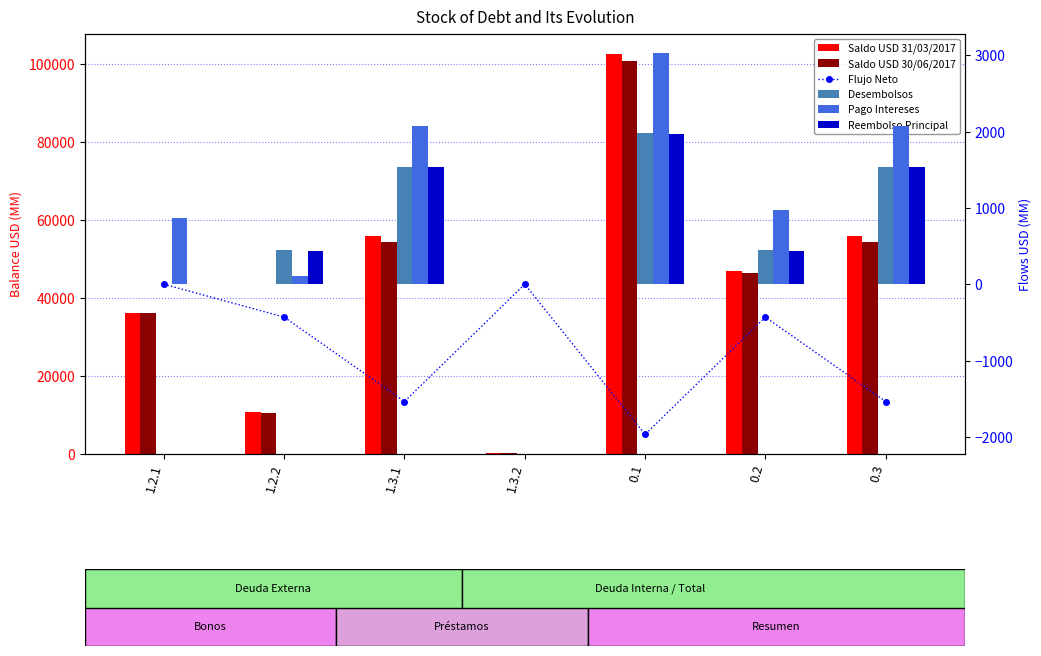

What is the sum of all Flujo Neto values?

-5903.8